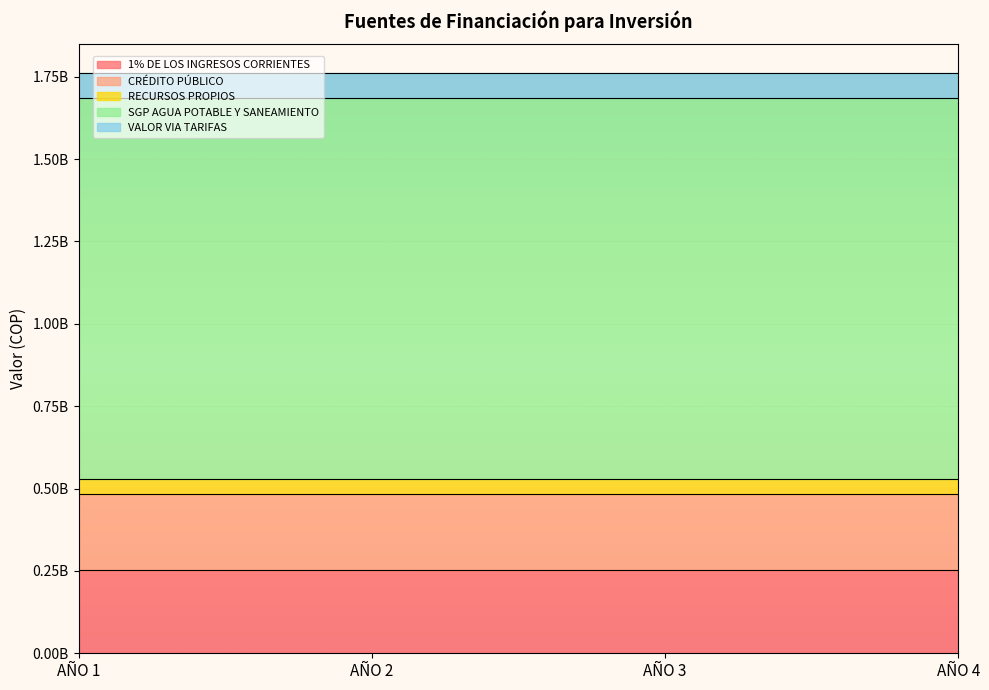

The CRÉDITO PÚBLICO series shows 91124706 at AÑO 4. True or false?

False